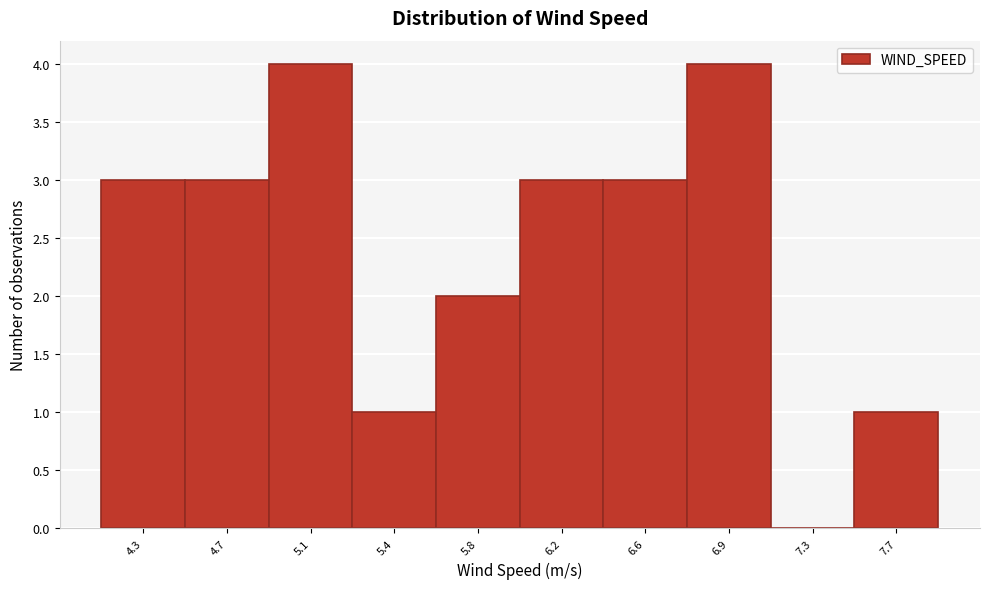

Reading left to right, list all the values displayed in this chart.

4.3=3	4.7=3	5.1=4	5.4=1	5.8=2	6.2=3	6.6=3	6.9=4	7.3=0	7.7=1